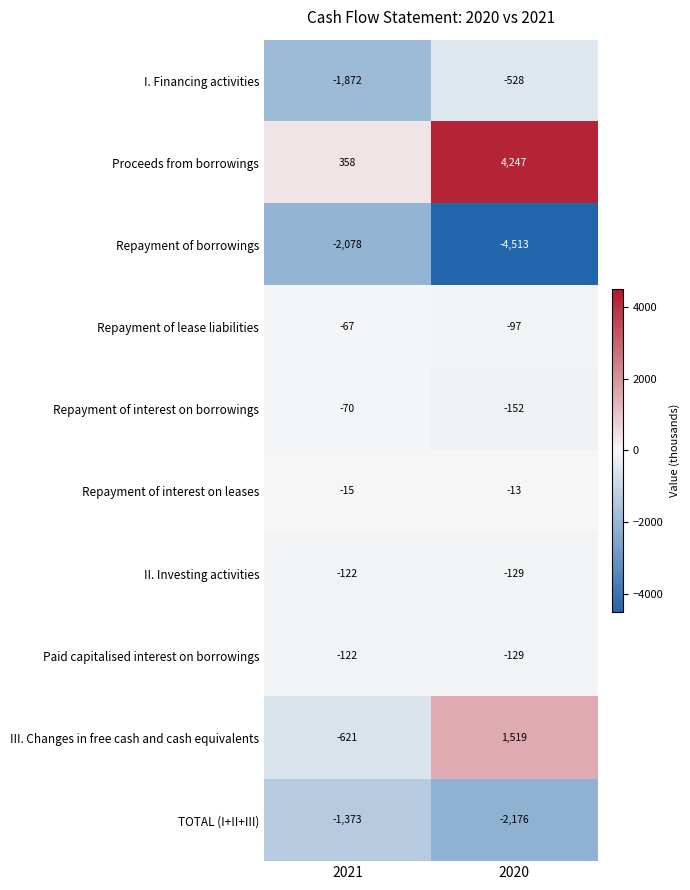

Read the II. Investing activities value at 2020.

-129